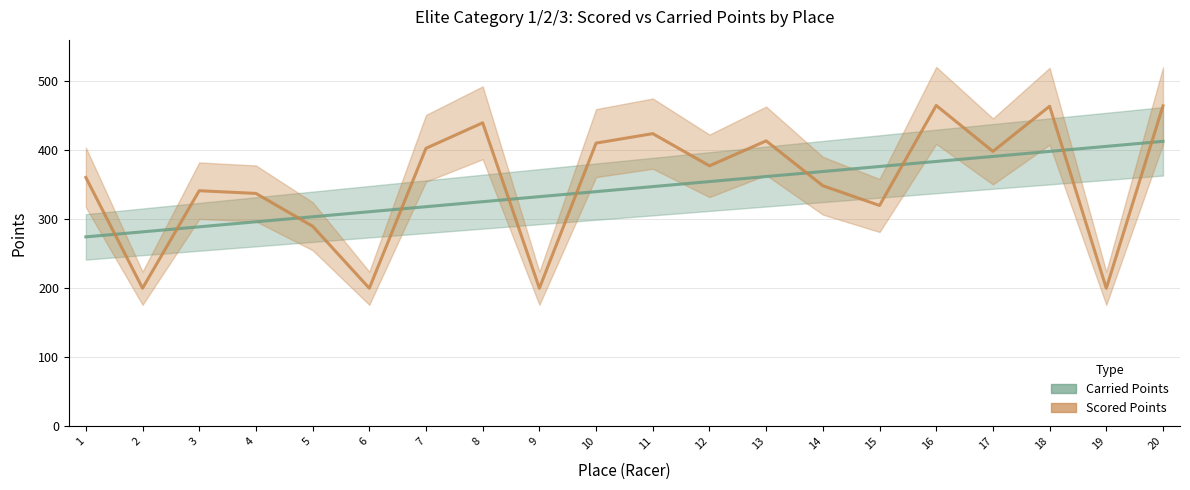

How many values in the Scored Points series exceed 377?

10